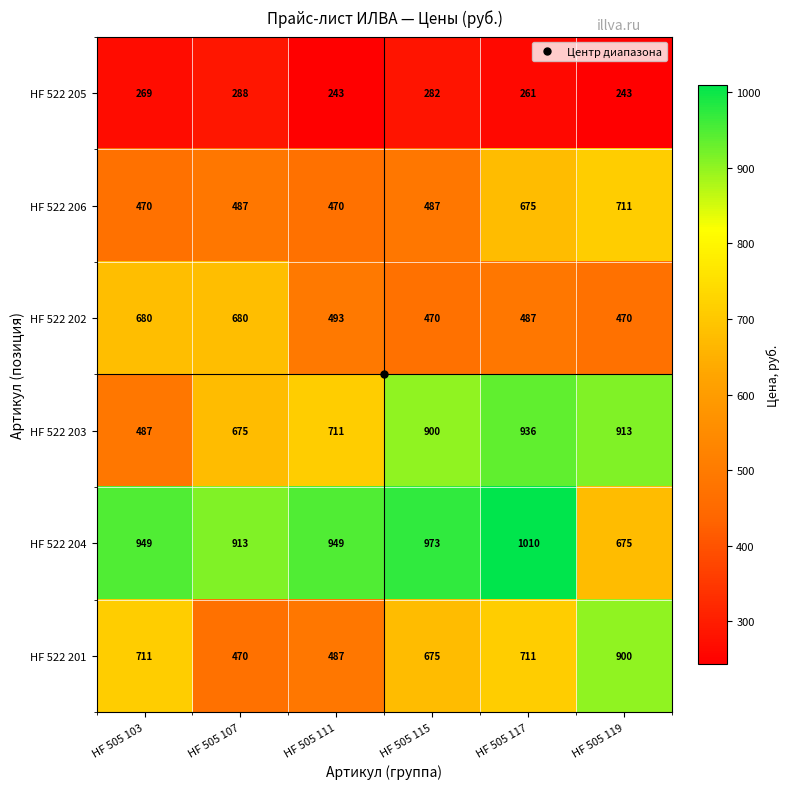

What is the sum of the HF 522 206 values at HF 505 115 and HF 505 103?

957